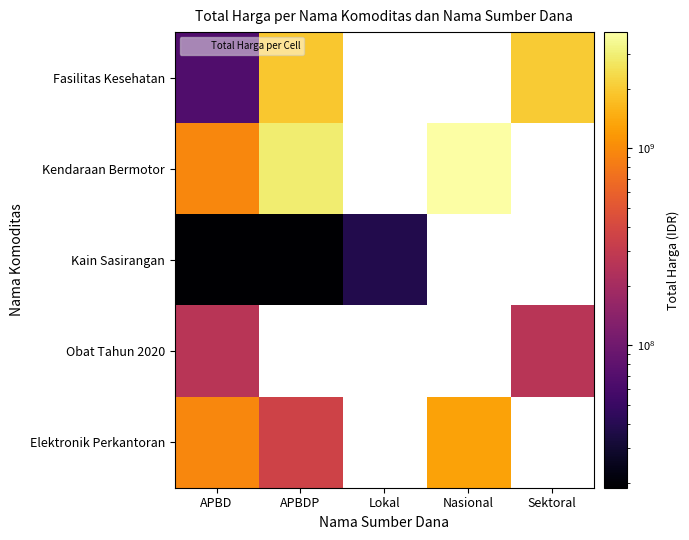

At how many categories does at least one series exceed 3298551440?

1